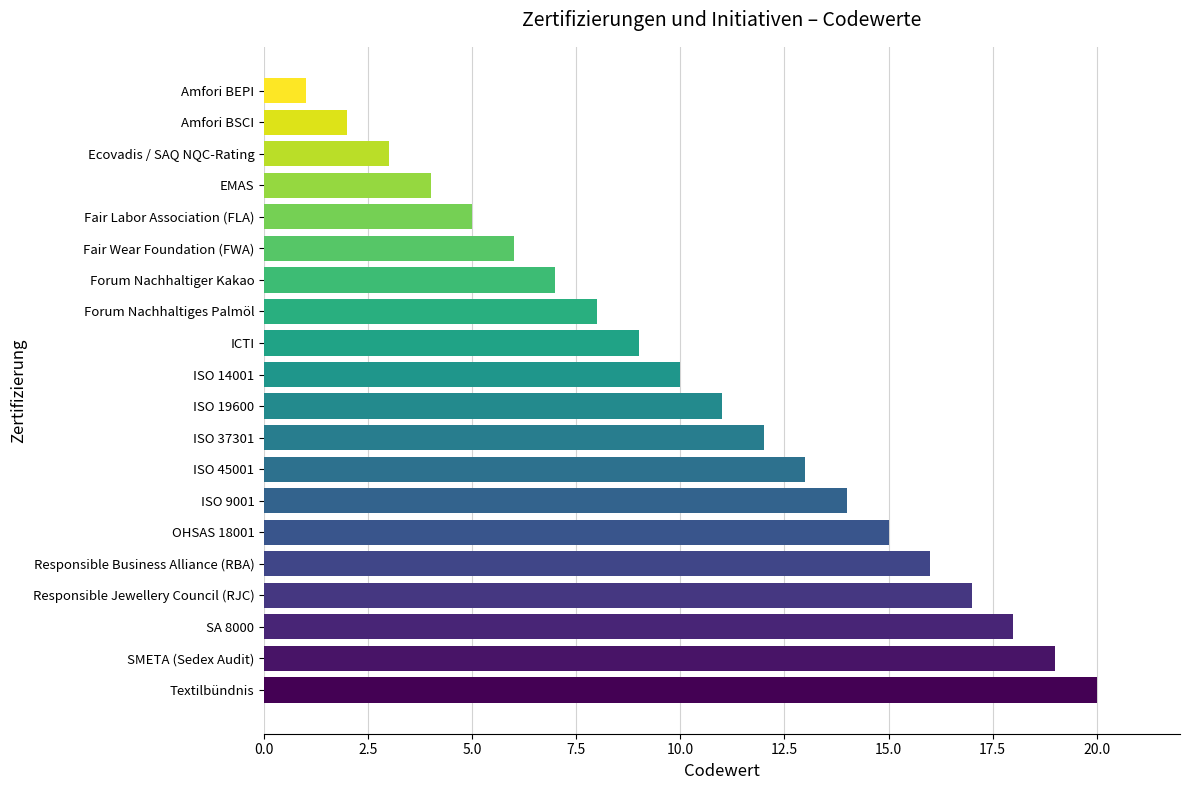

Between Responsible Jewellery Council (RJC) and ISO 14001, which is larger?

Responsible Jewellery Council (RJC)